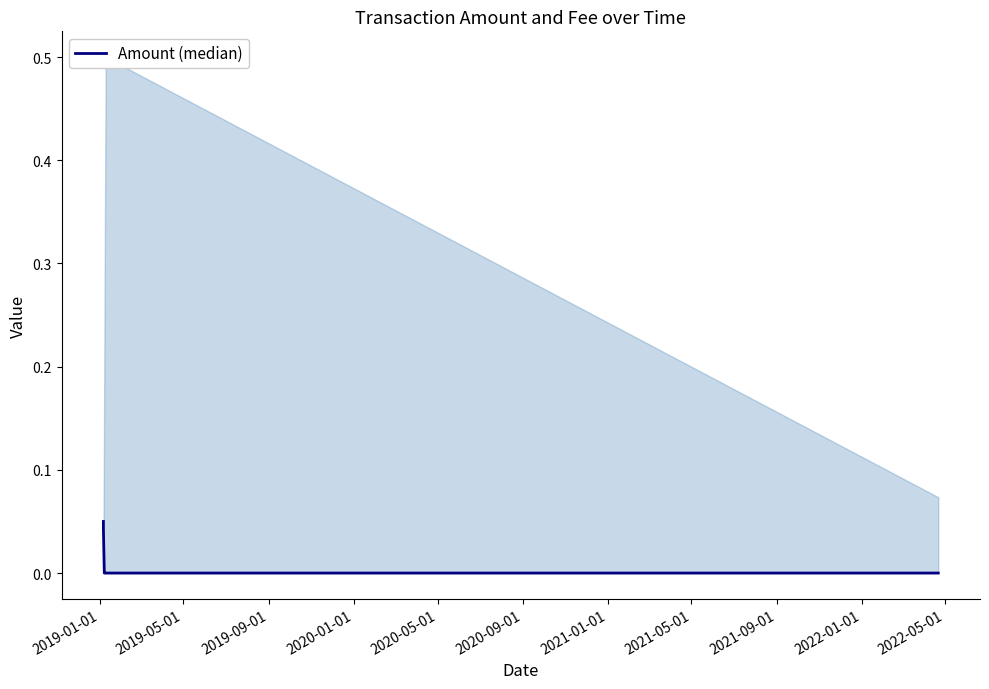

Is this an area chart (filled region under the line)?

No